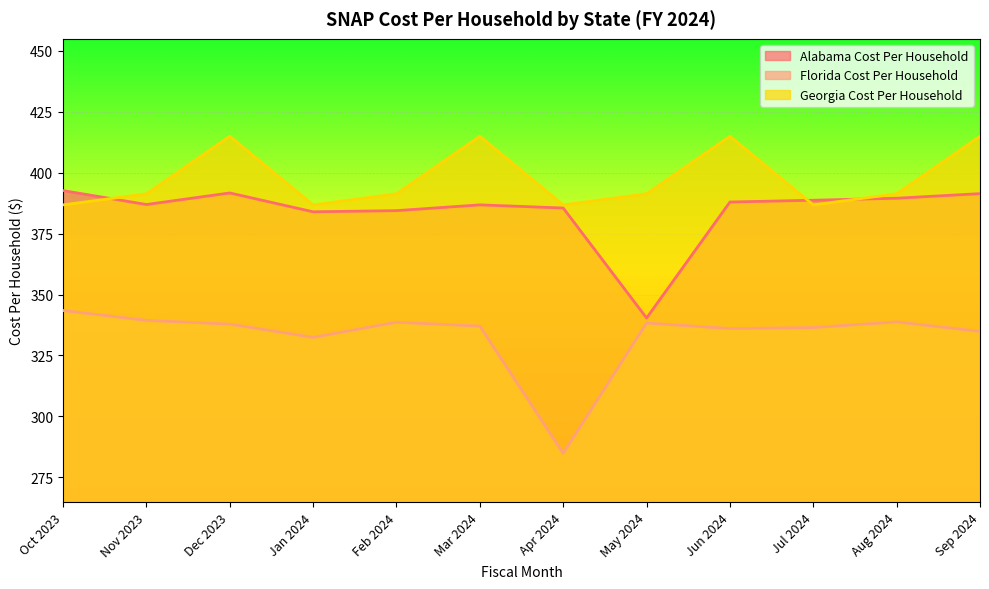

Rank the categories by Florida Cost Per Household value from highest to lowest.

Oct 2023, Nov 2023, Aug 2024, Feb 2024, May 2024, Dec 2023, Mar 2024, Jul 2024, Jun 2024, Sep 2024, Jan 2024, Apr 2024